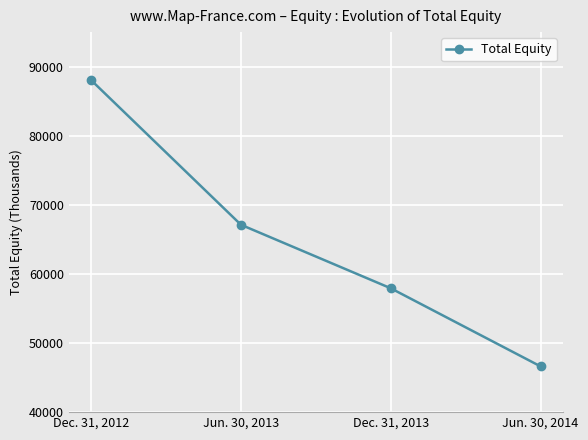

How many categories are shown in the chart?

4